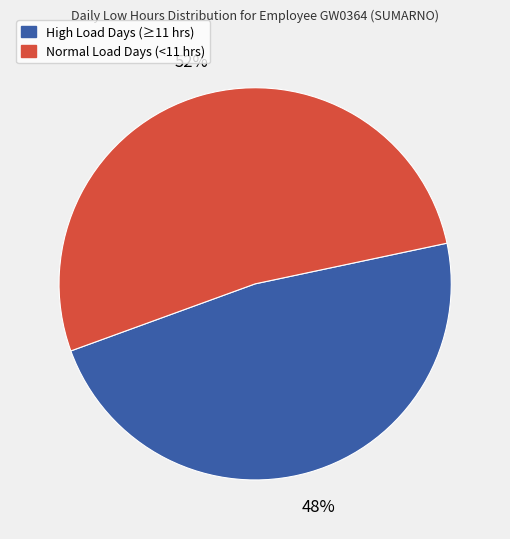

To the nearest percent, what is the average slice percentage?

50%